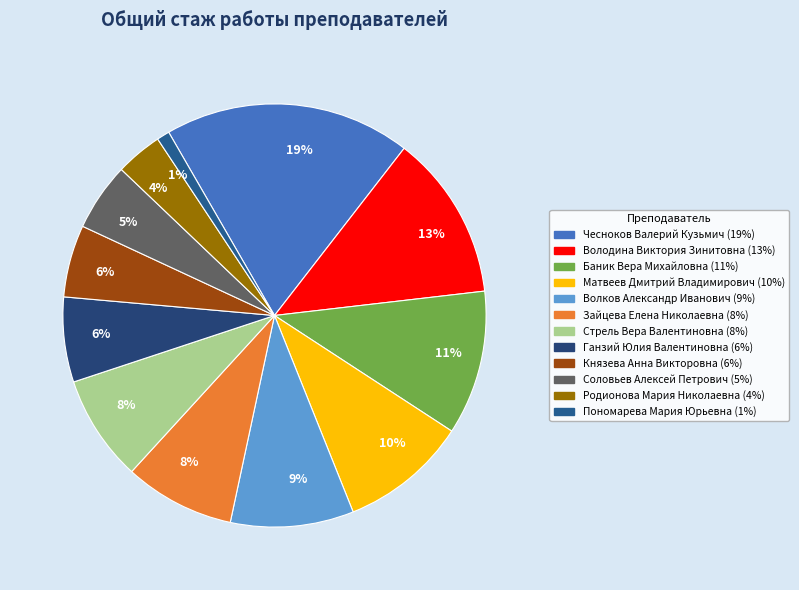

Which category has the biggest portion of the pie?

Чесноков Валерий Кузьмич